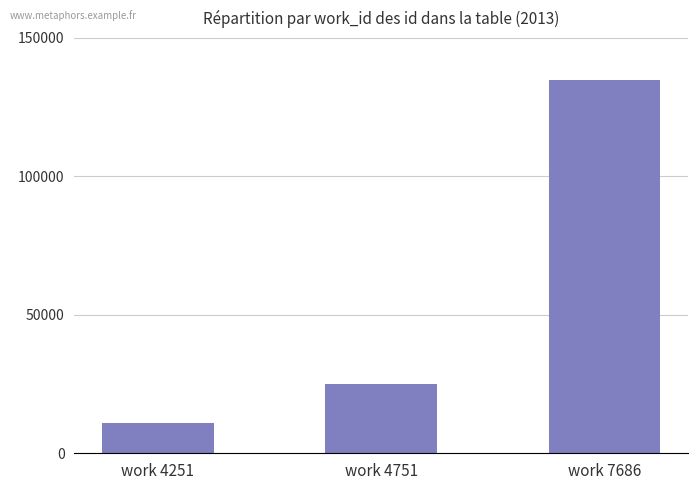

How many data points are less than 25148?

1